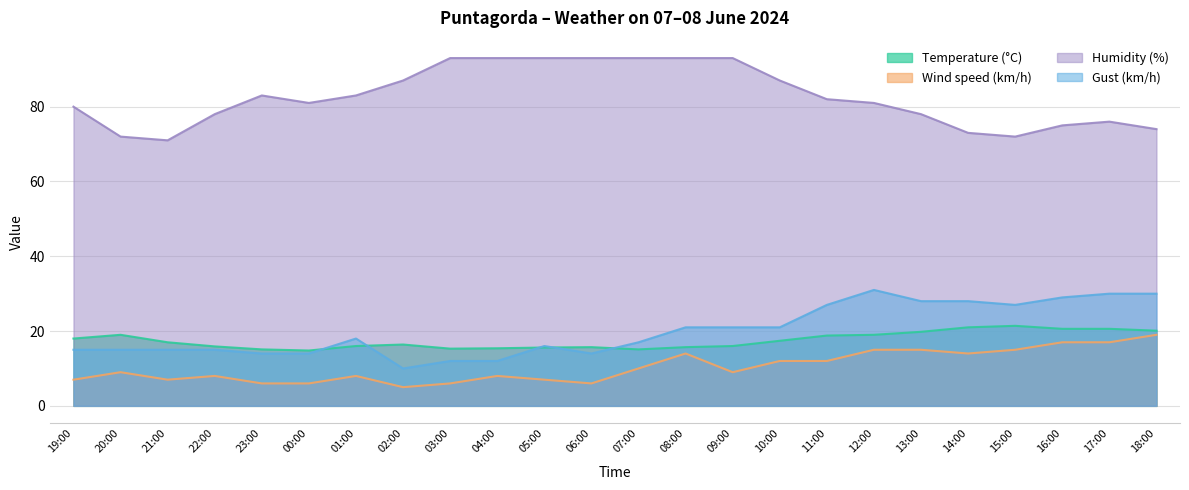

What is the maximum value shown in the chart?

93.0